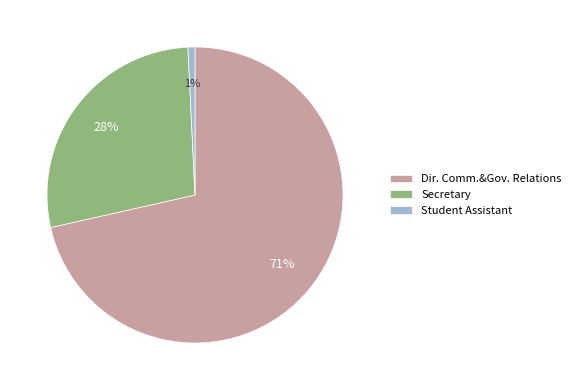

To the nearest percent, what percentage of the pie is Secretary?

28%